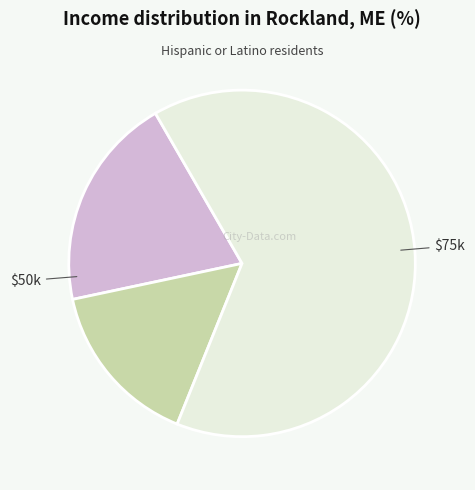

Is there a majority slice in this chart?

Yes